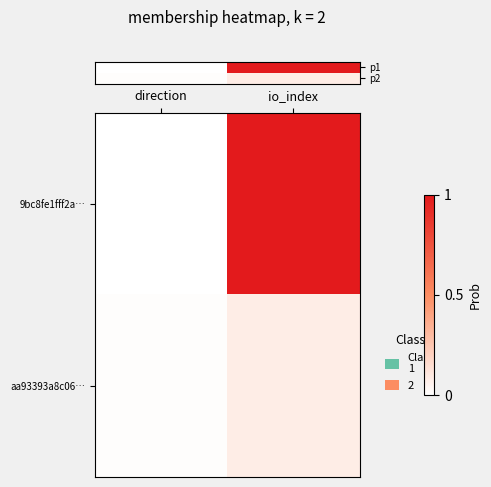

At which category does the chart reach its peak across all series?

io_index